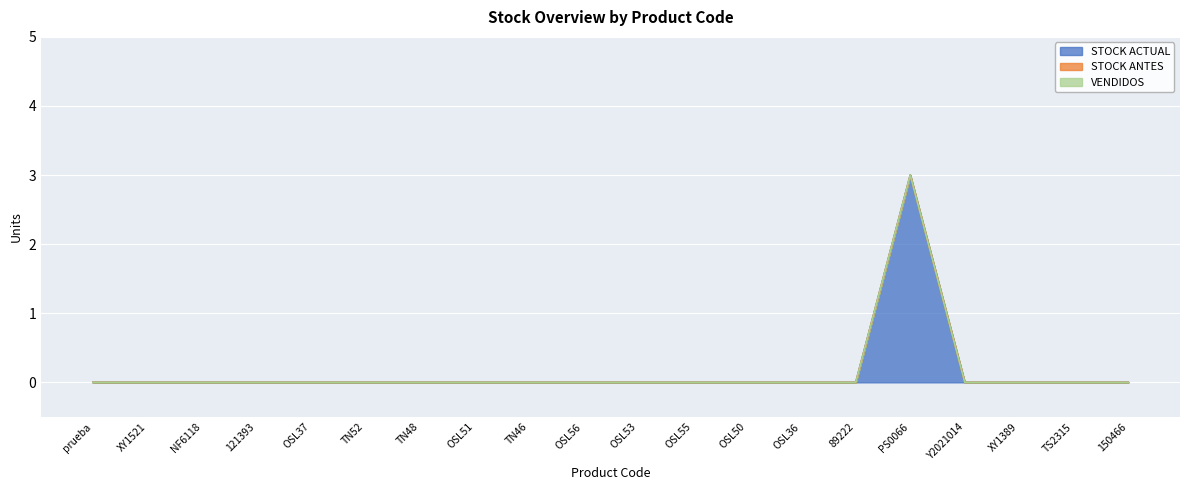

True or false: STOCK ANTES and STOCK ACTUAL cross at least once.

False